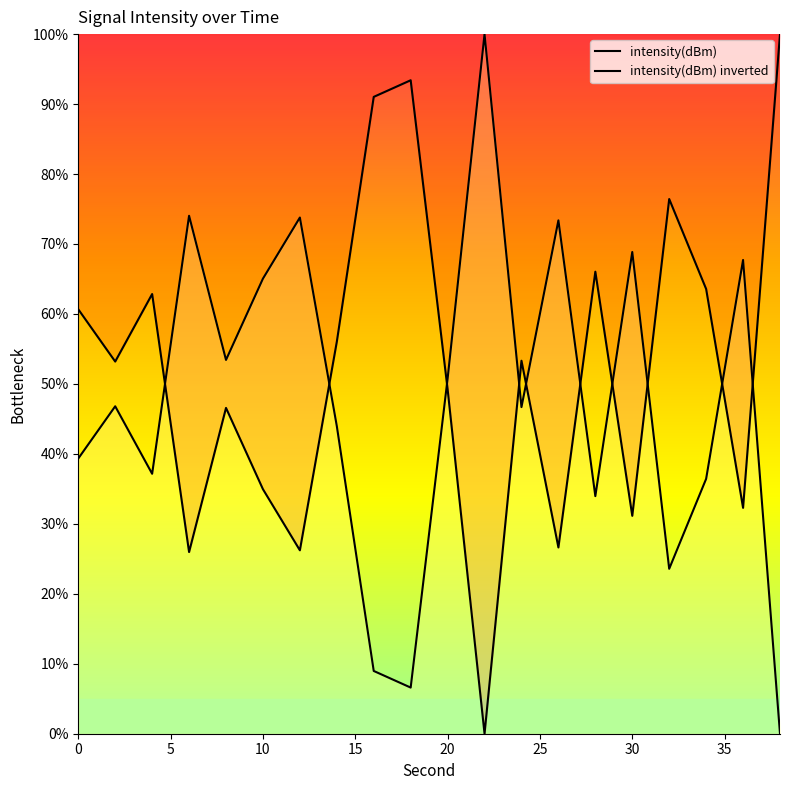

How many categories are shown in the chart?

20